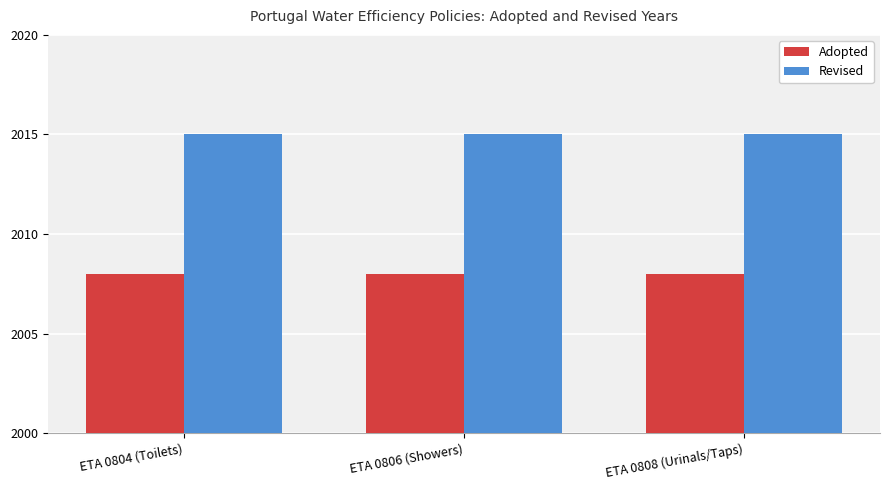

Rank the series at ETA 0808 (Urinals/Taps) from lowest to highest value.

Adopted, Revised